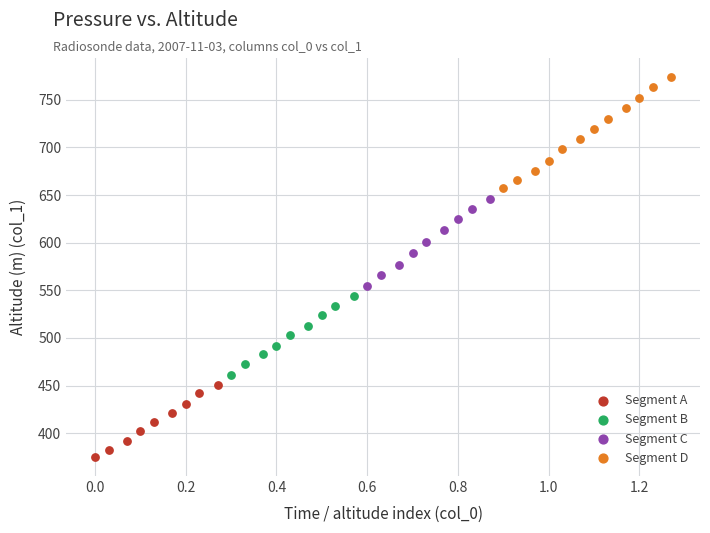

Which series reaches the minimum Y coordinate?

Segment A